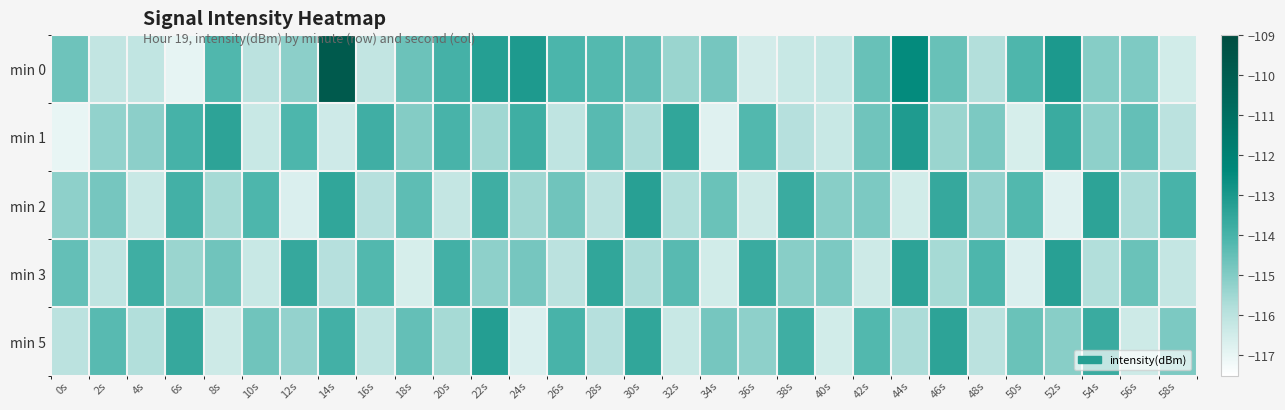

Rank the series at 14s from highest to lowest value.

min 0, min 2, min 5, min 3, min 1